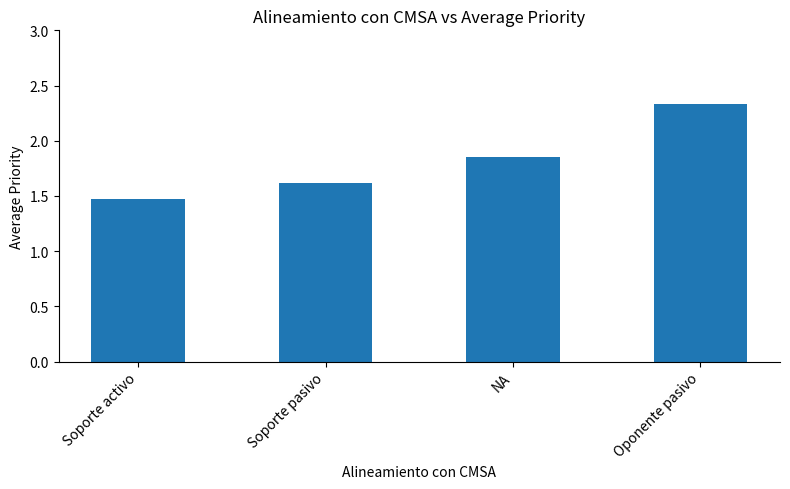

What is the change in value from Soporte pasivo to Oponente pasivo?

+0.7